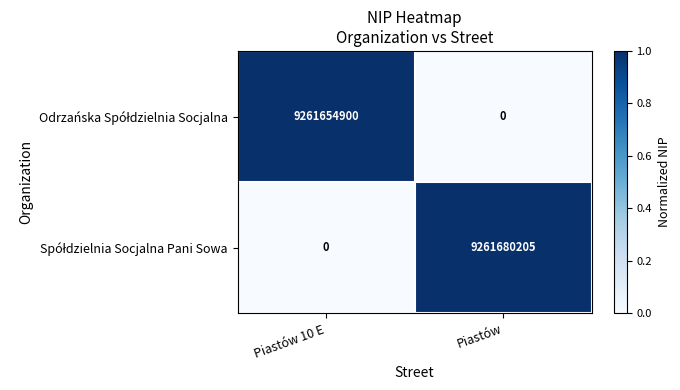

At which category does the chart reach its peak across all series?

Piastów